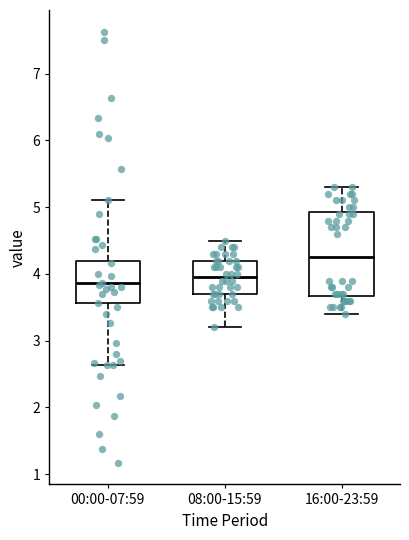

Where does the upper whisker of the box for 00:00-07:59 end on the y-axis? The values are not printed on the chart, so give them approximately, as read against the axis.

5.1